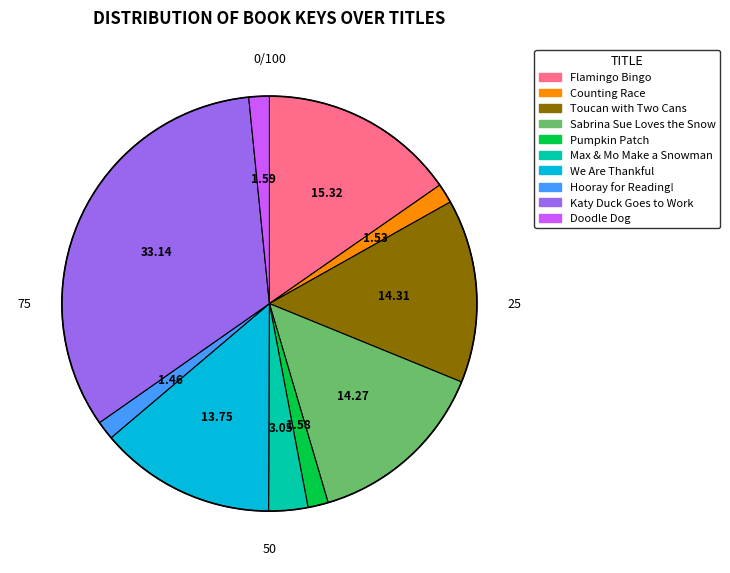

Count the number of slices in the pie.

10